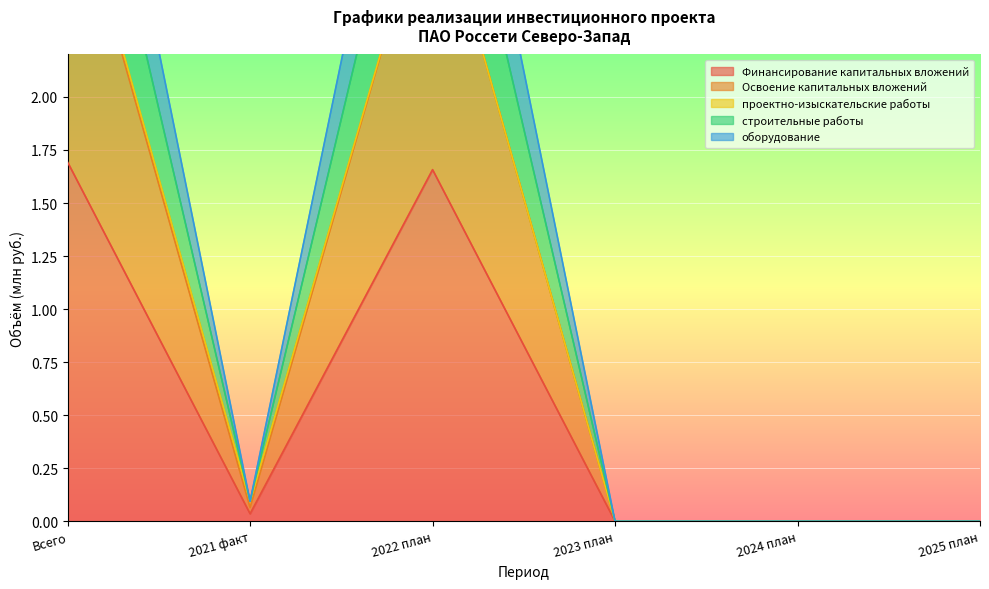

Is it true that Финансирование капитальных вложений equals 3.0 at Всего?

False